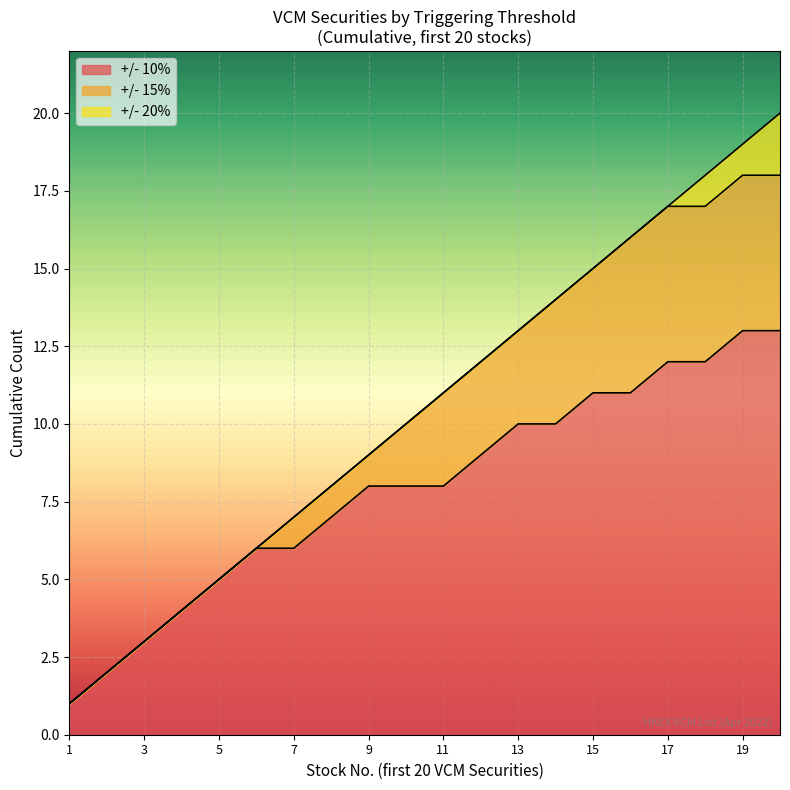

How many lines are shown in the chart?

3